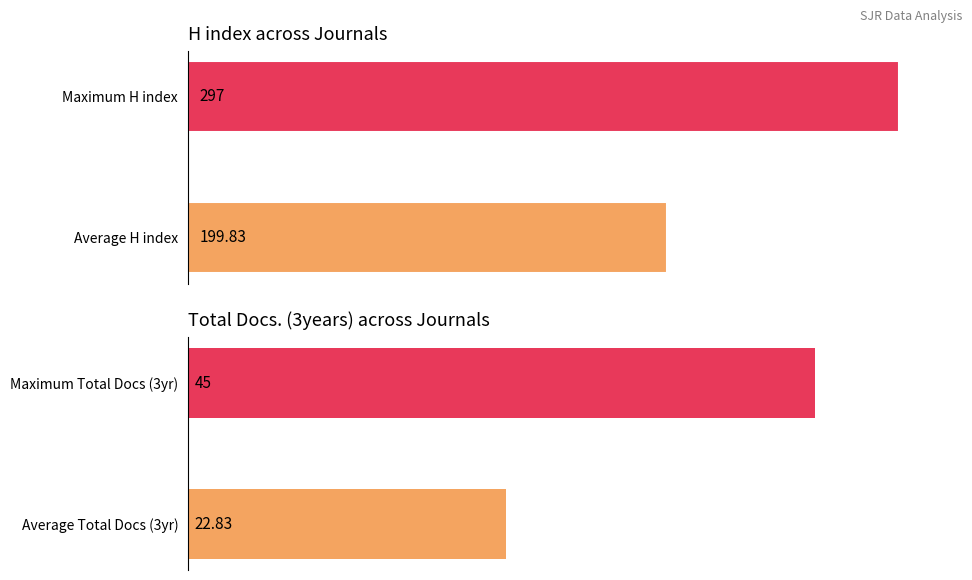

Which series has the largest total across all categories?

H index